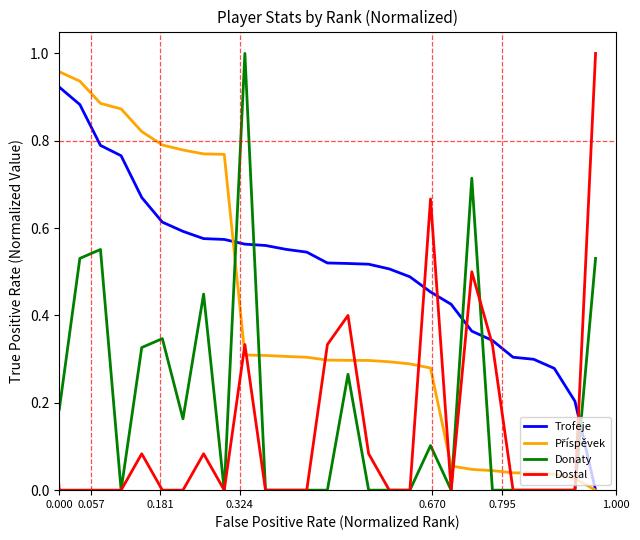

Which series has the largest total across all categories?

Trofeje